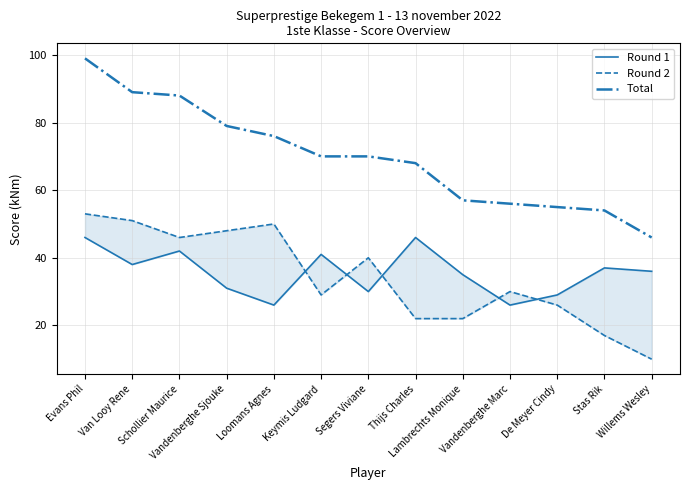

What is the total value across all series at Lambrechts Monique?

114